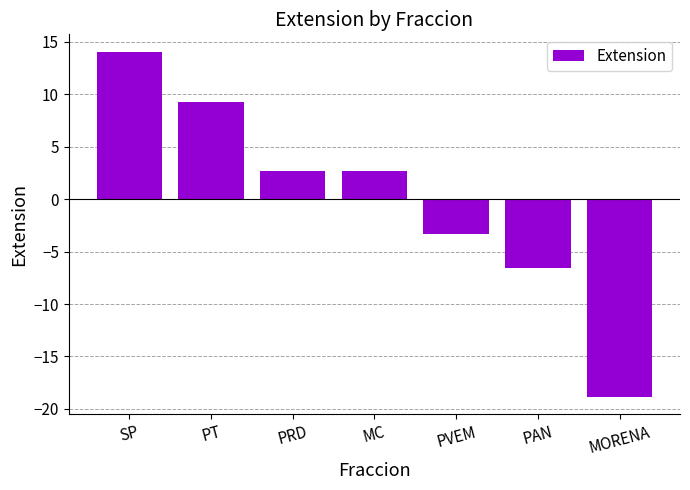

How many data points are less than 2?

3